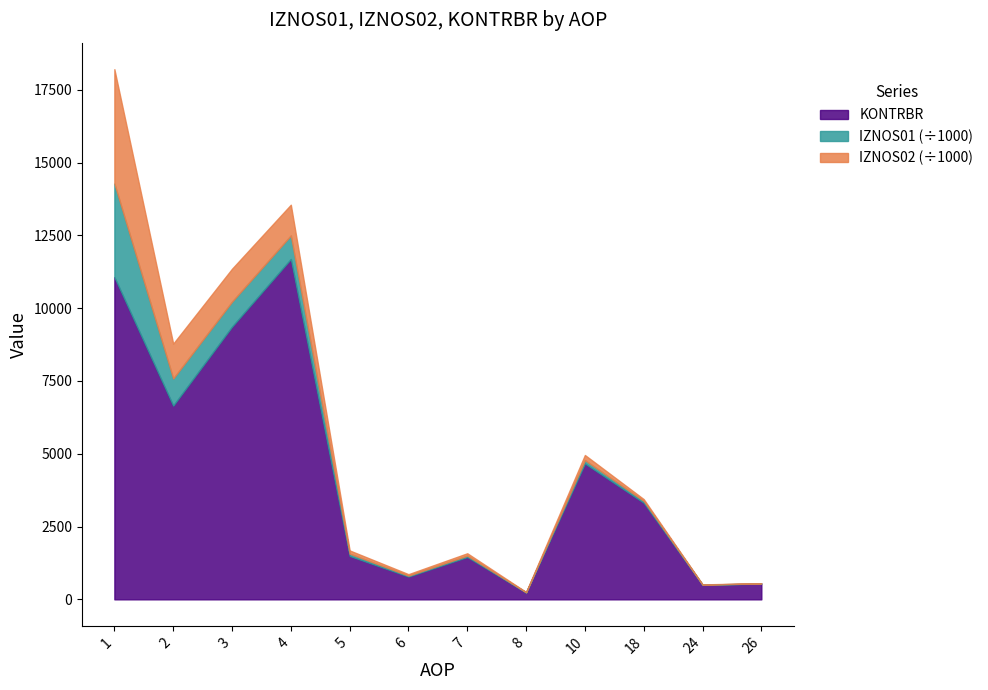

At which label is KONTRBR closest to 5961?

2